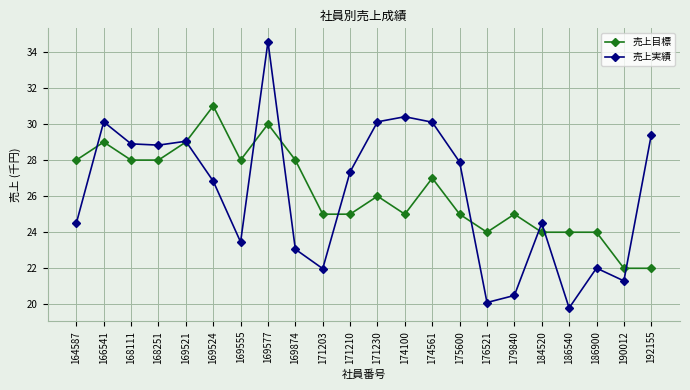

After their last crossing, which series has the higher values: 売上実績 or 売上目標?

売上実績